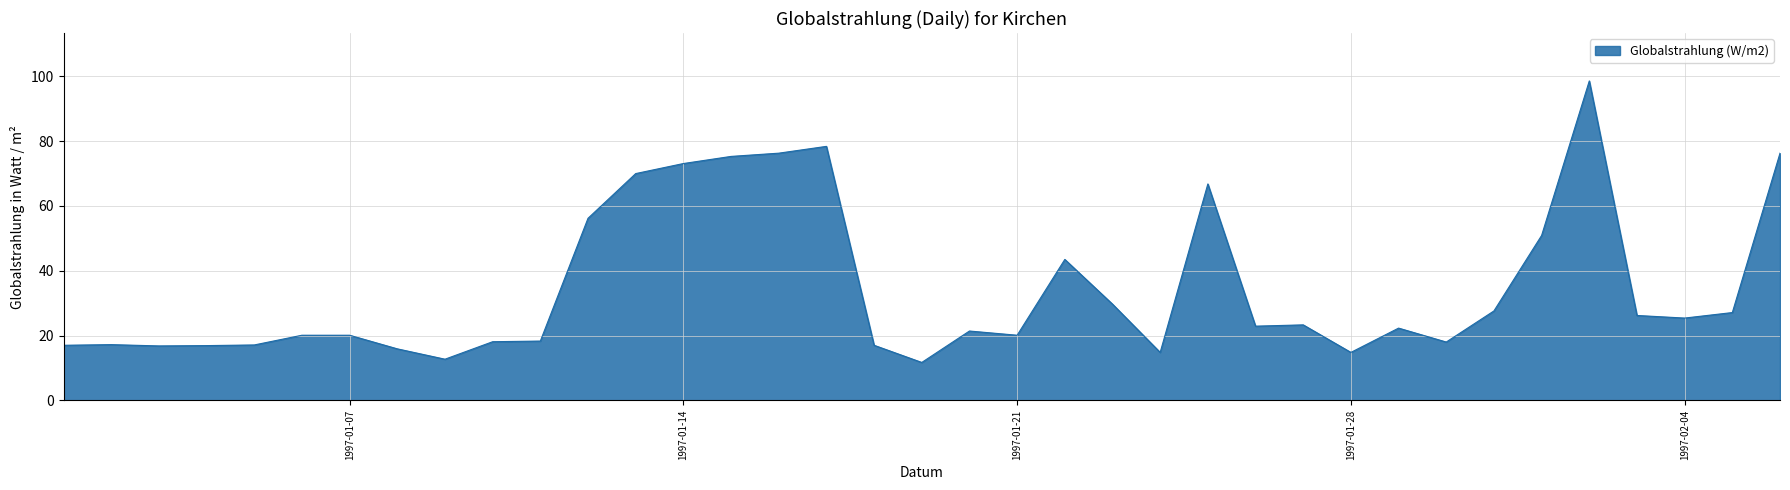

What is the maximum value shown in the chart?

98.6